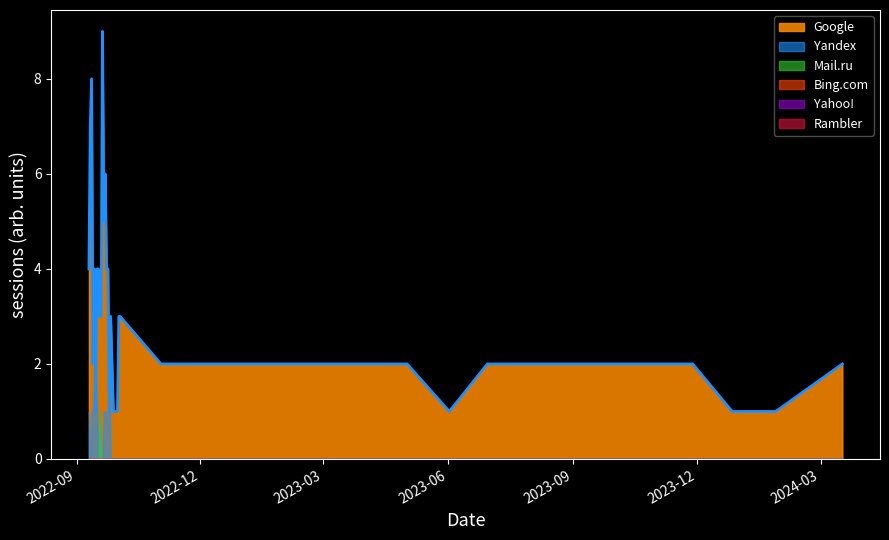

At which label is Yandex closest to 1?

2022-09-24